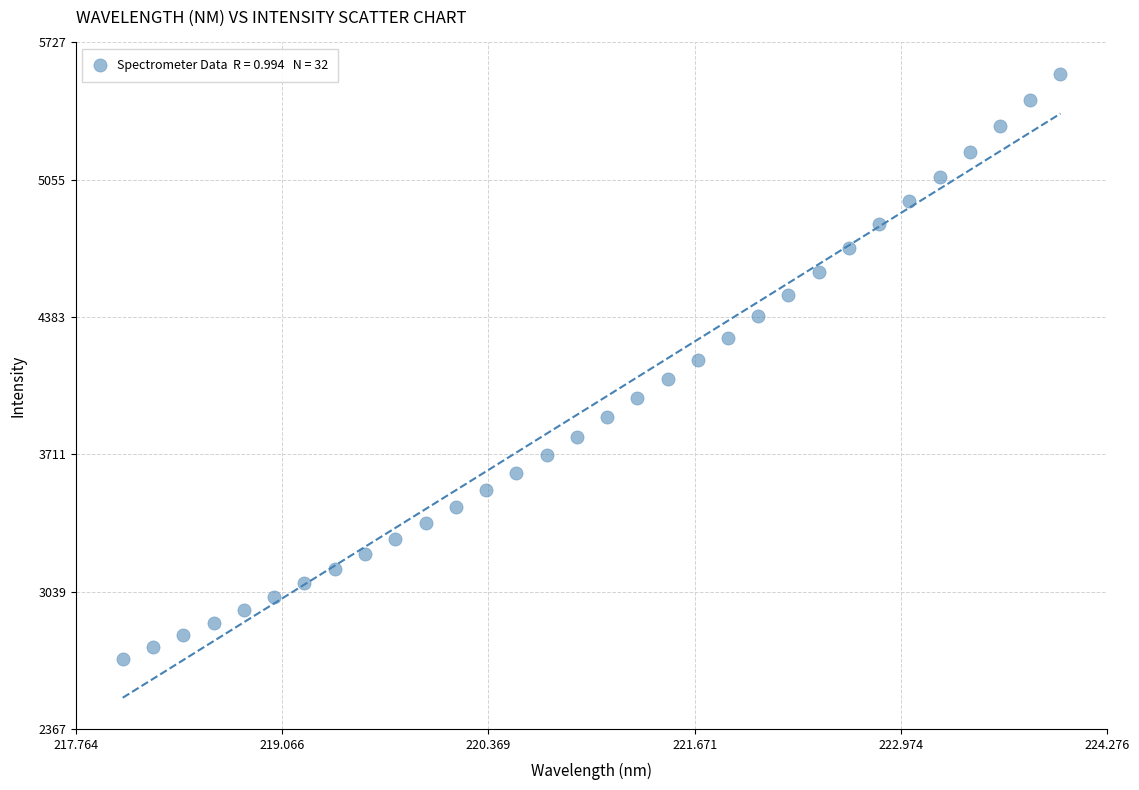

What is the range of Y values (max minus min)?

2864.4